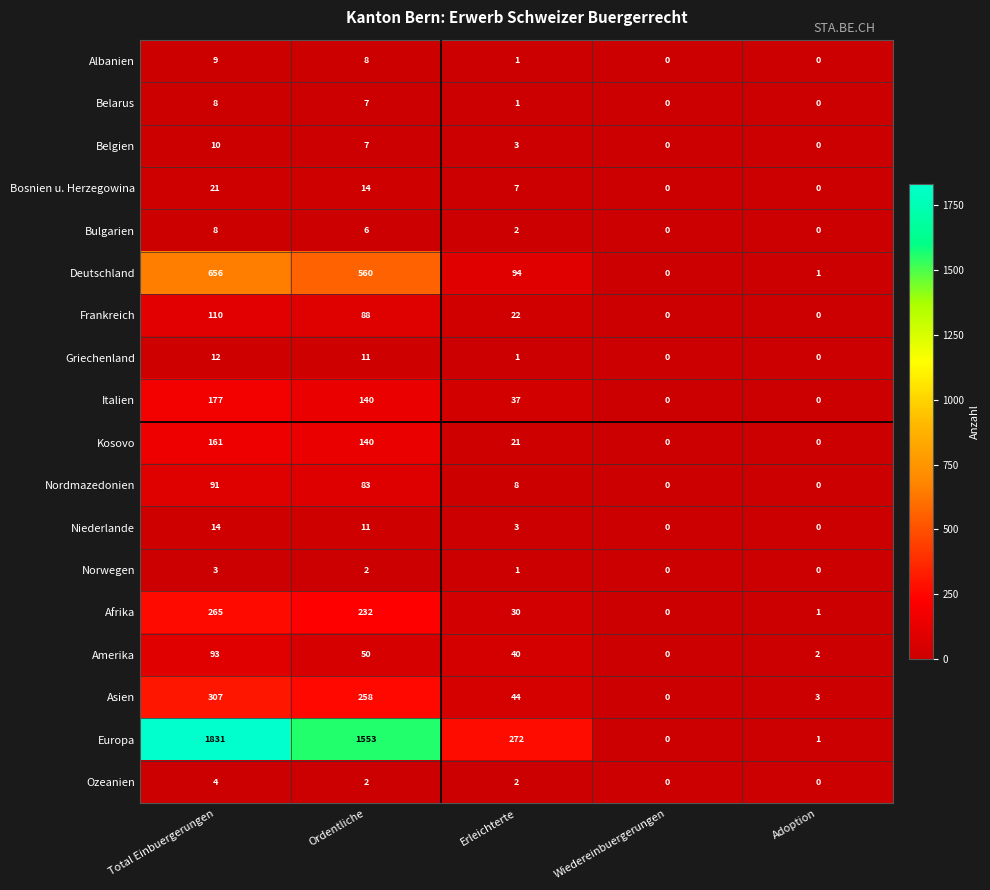

Where does the Amerika series first go above 40?

Total Einbuergerungen